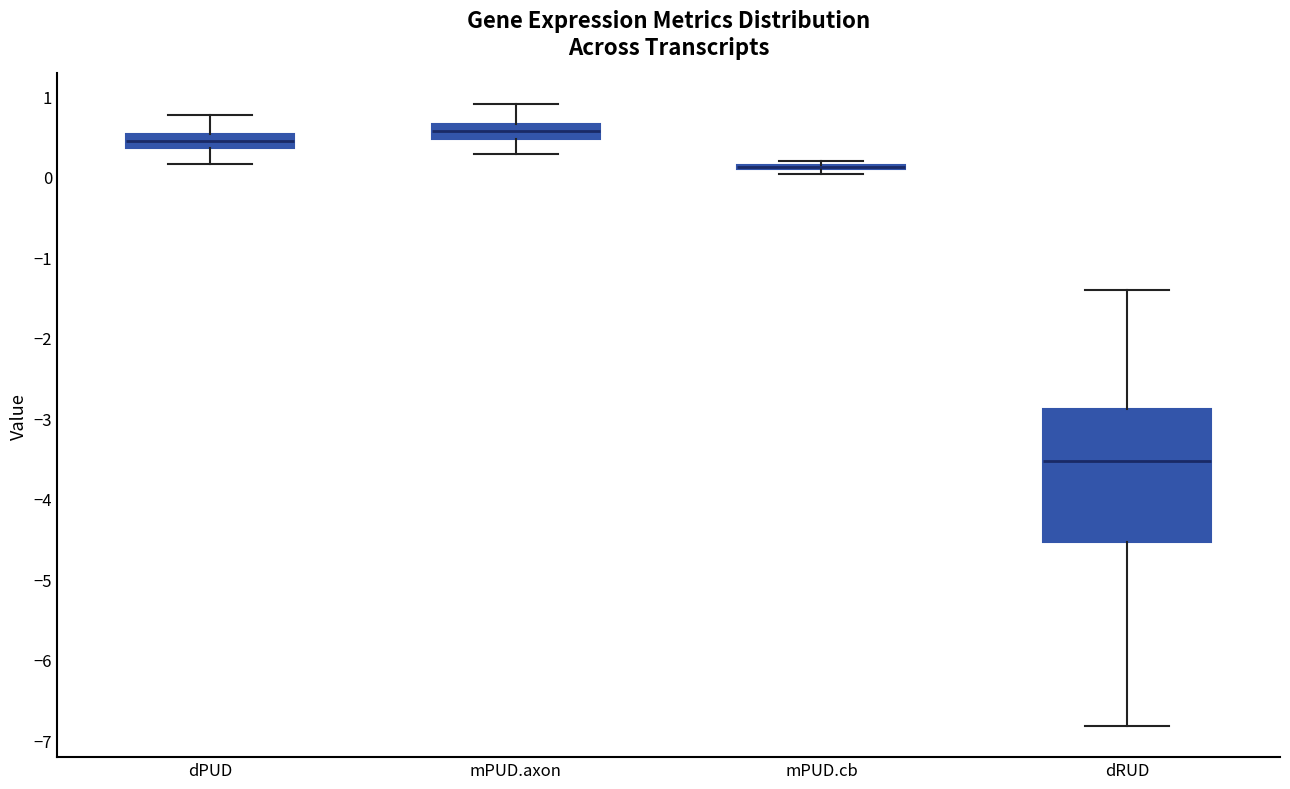

Where is the upper edge of the box for dPUD on the y-axis? The values are not printed on the chart, so give them approximately, as read against the axis.

0.5